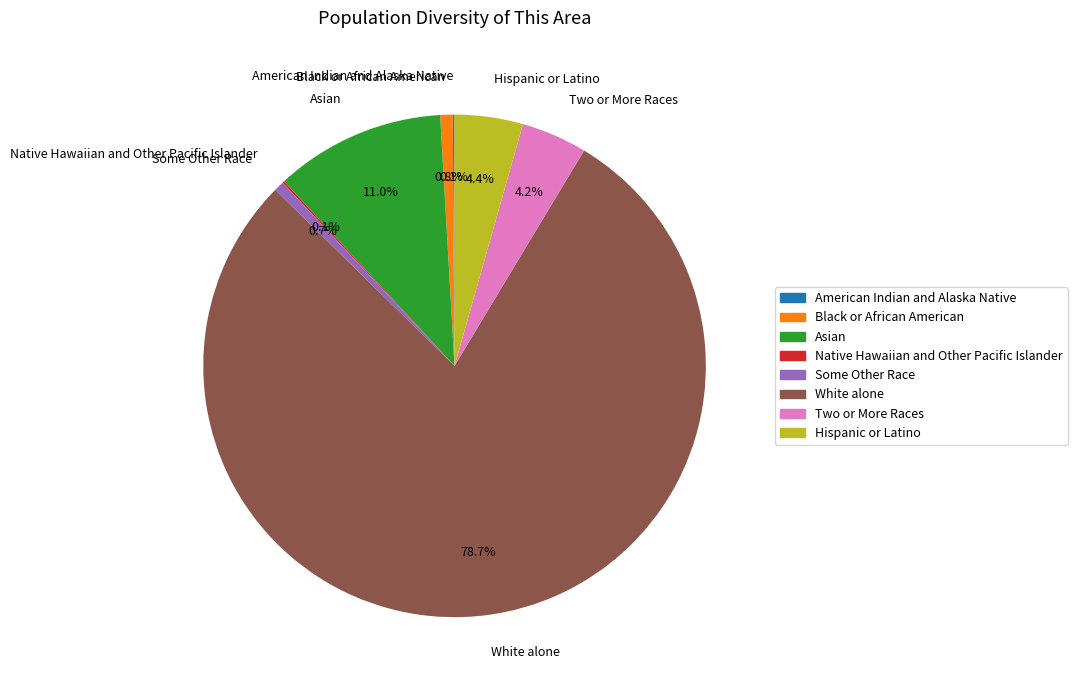

What is the largest slice in the pie chart?

White alone